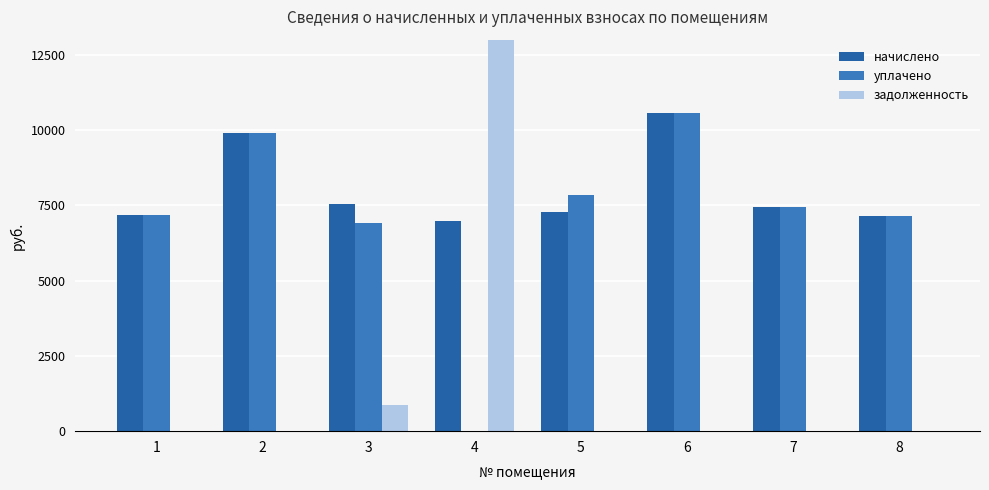

At how many categories does at least one series exceed 9705?

3